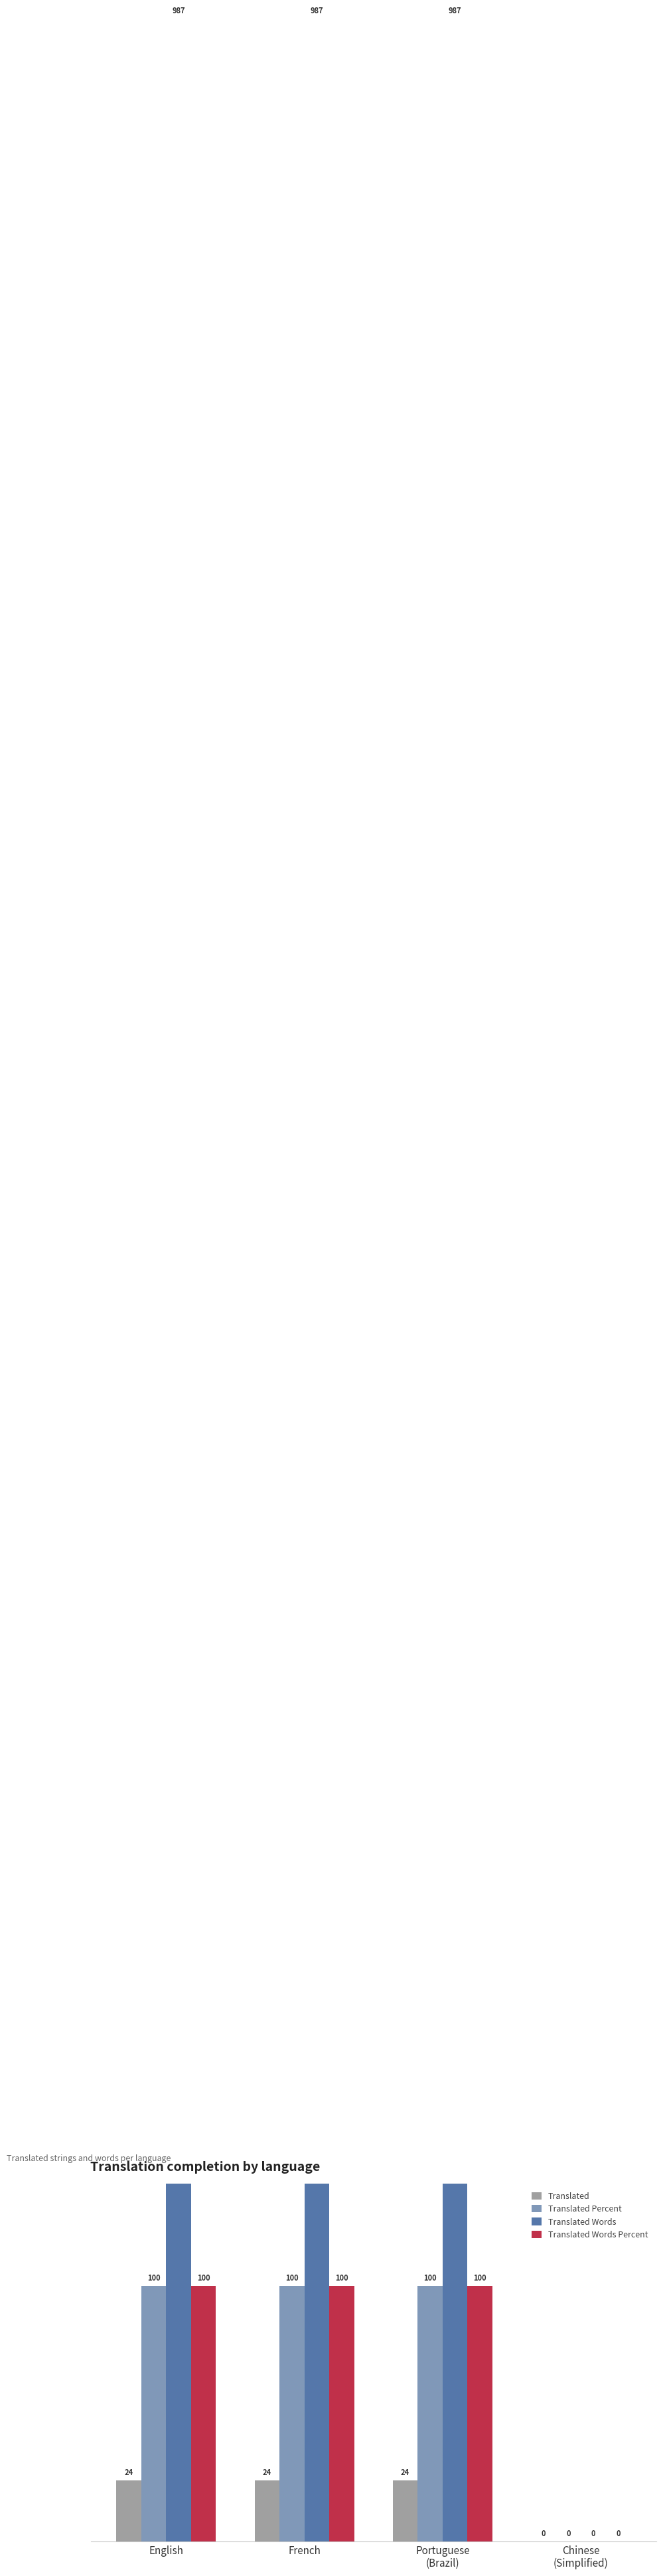

Are the bars horizontal?

No